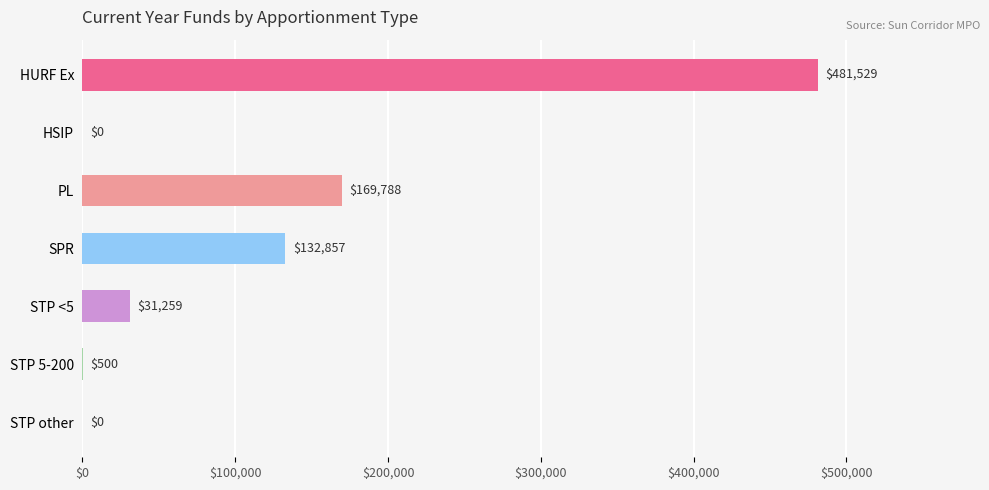

The chart shows a value of 711232.2 at HURF Ex. True or false?

False